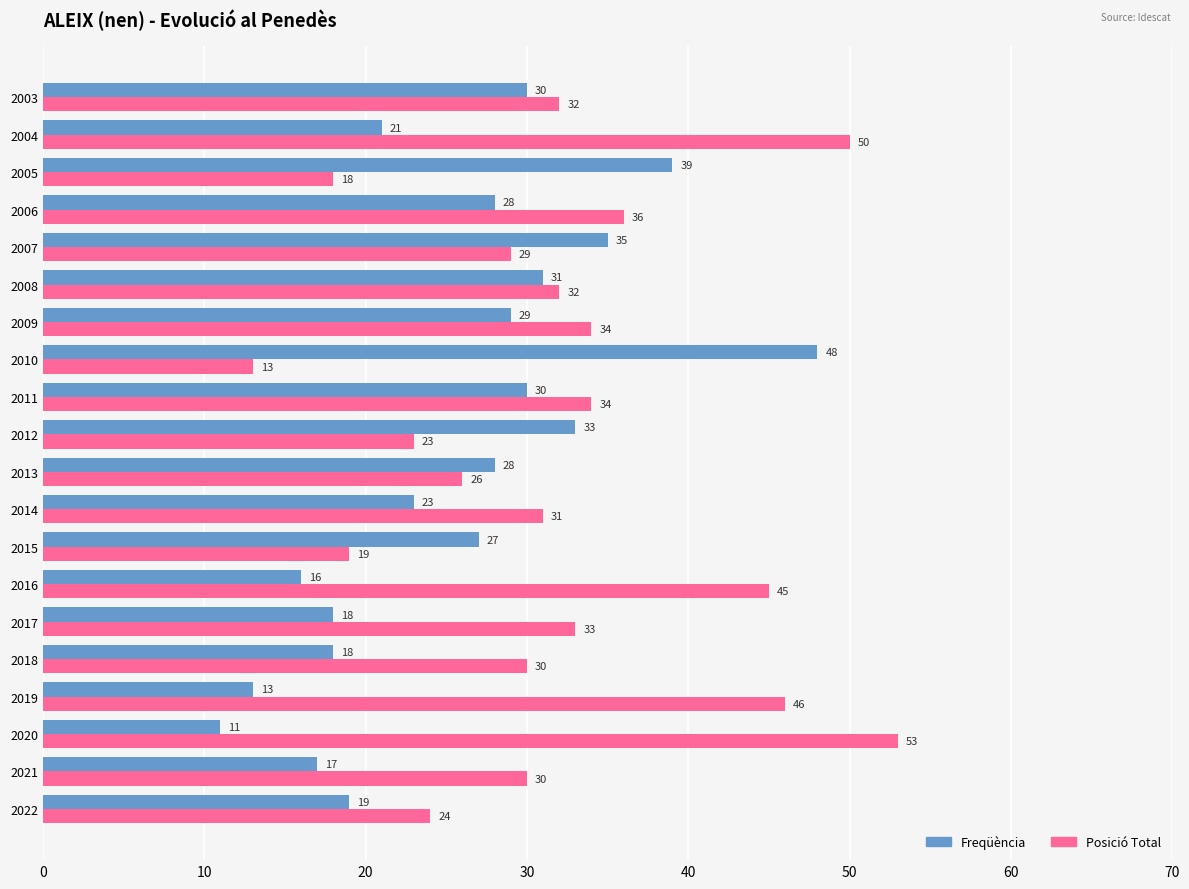

Which series has the largest total across all categories?

Posició Total